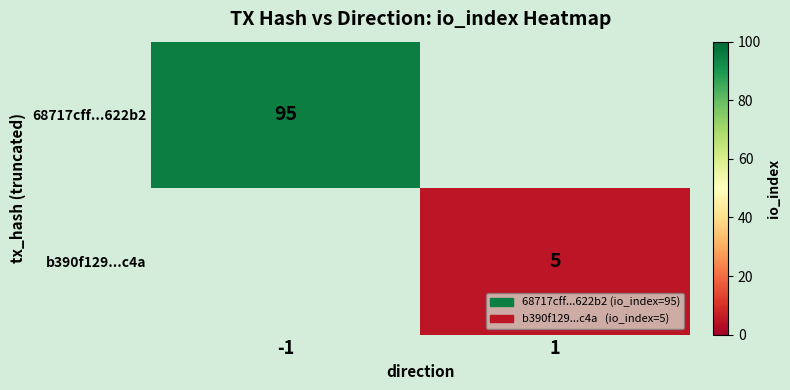

True or false: b390f129...c4a has a value of 3 at 1.

False